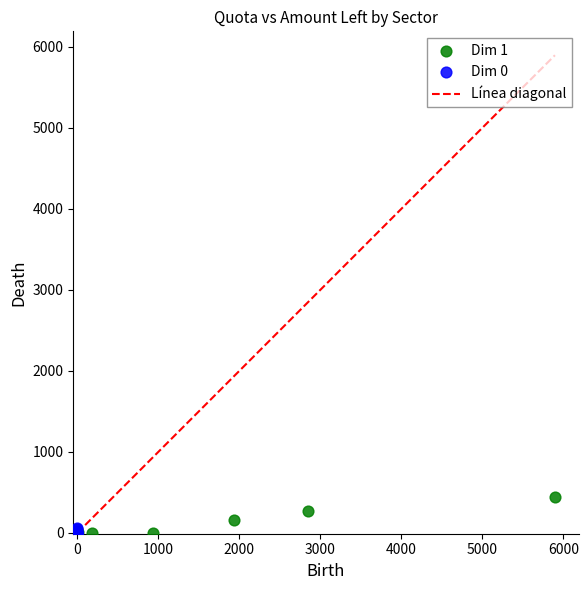

Which series contains the highest Y value?

Dim 1